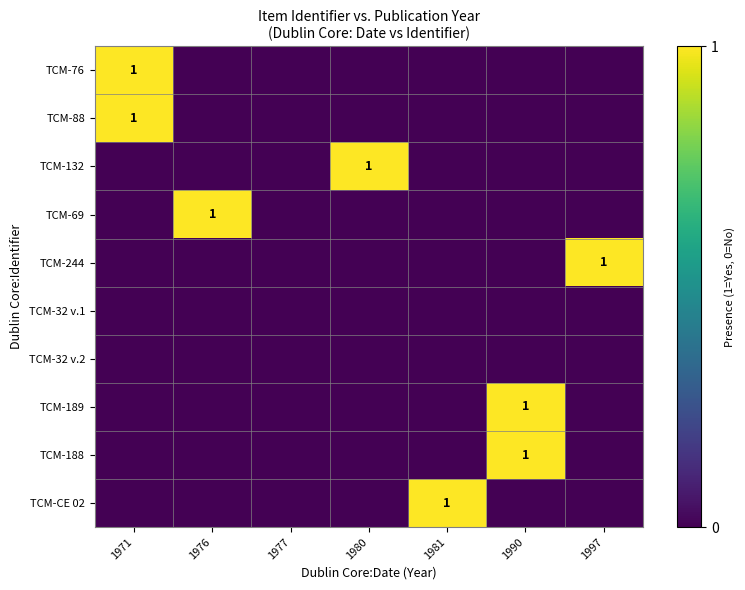

True or false: TCM-76 has a value of 1 at 1971.

True